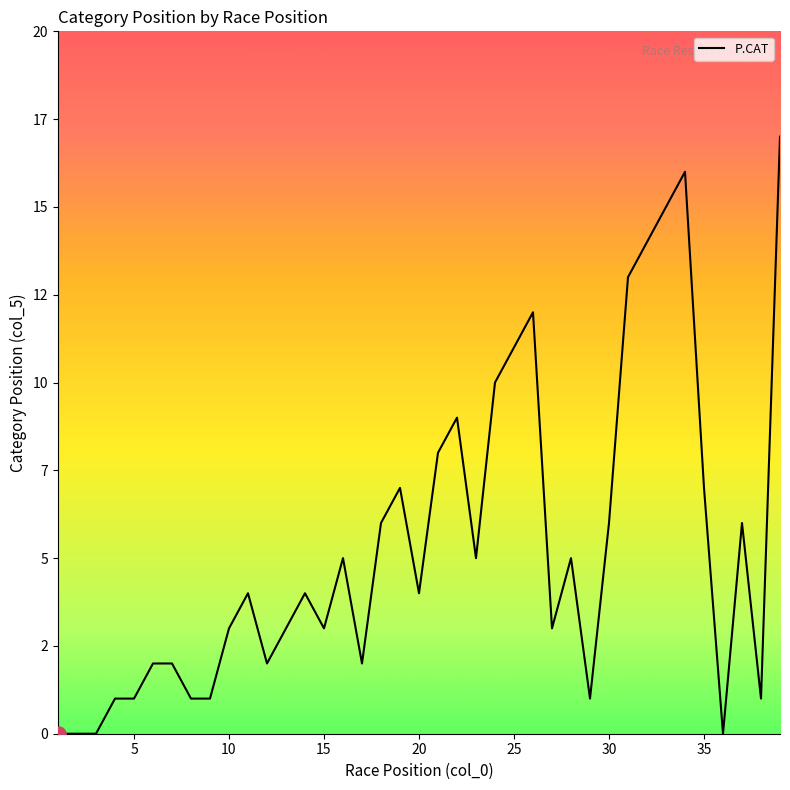

Does the chart have visible grid lines?

No